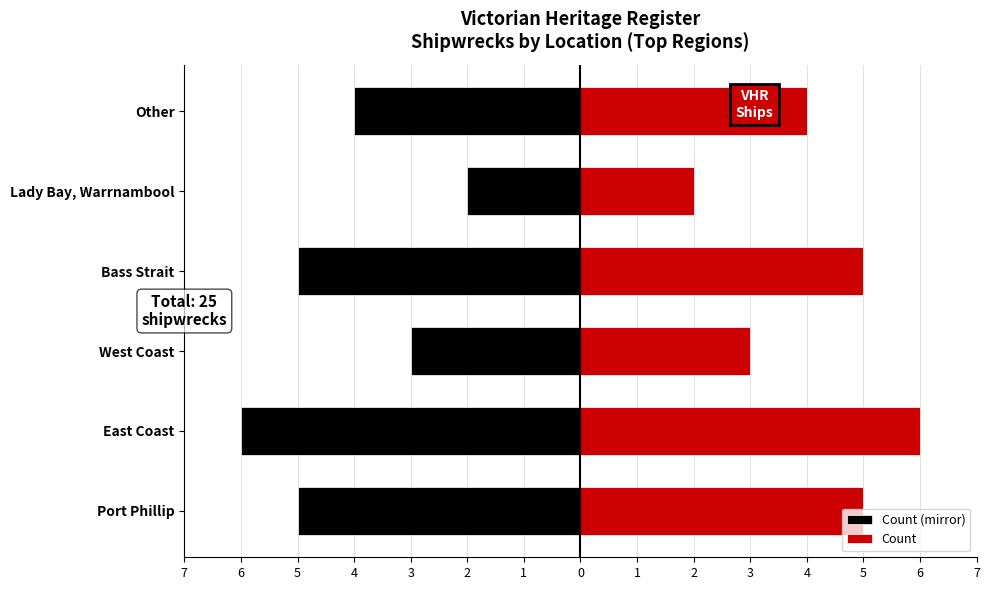

What is the difference between the maximum and minimum values in the Count (mirror) series?

4